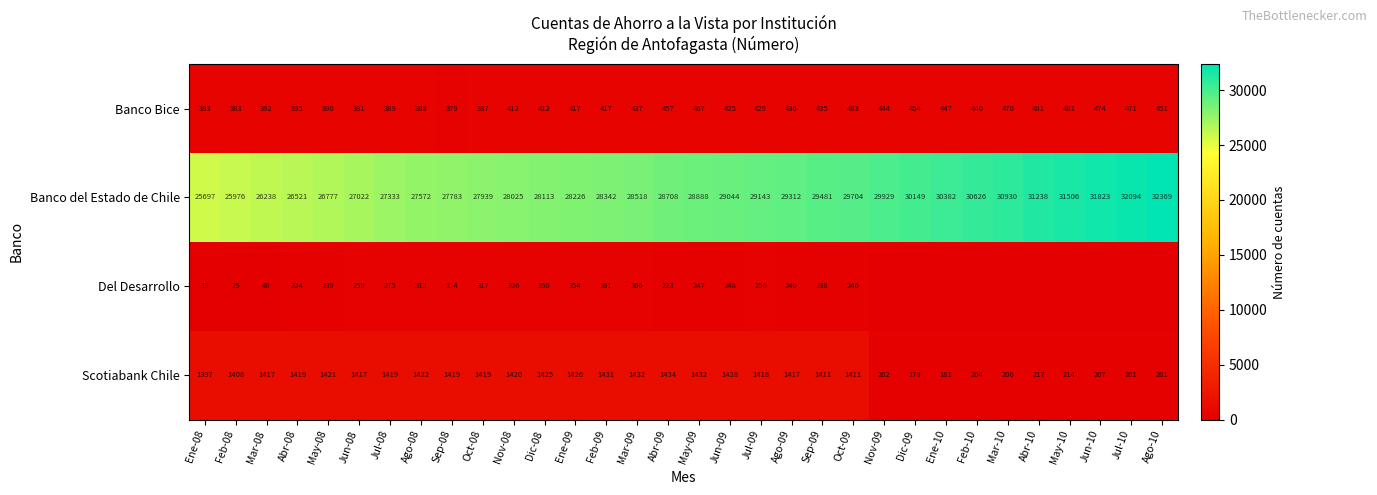

At which label does Scotiabank Chile reach its peak?

Abr-09